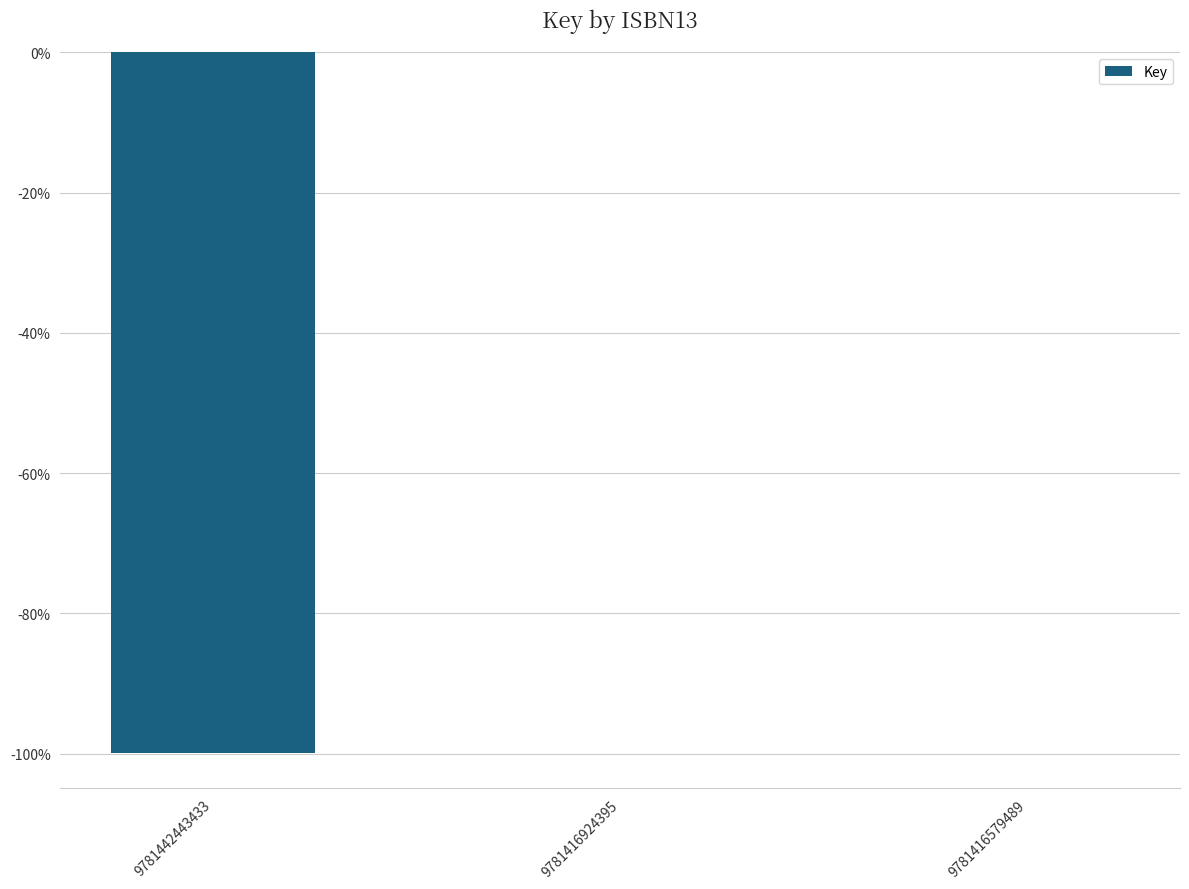

What is the smallest value displayed?

-1.0